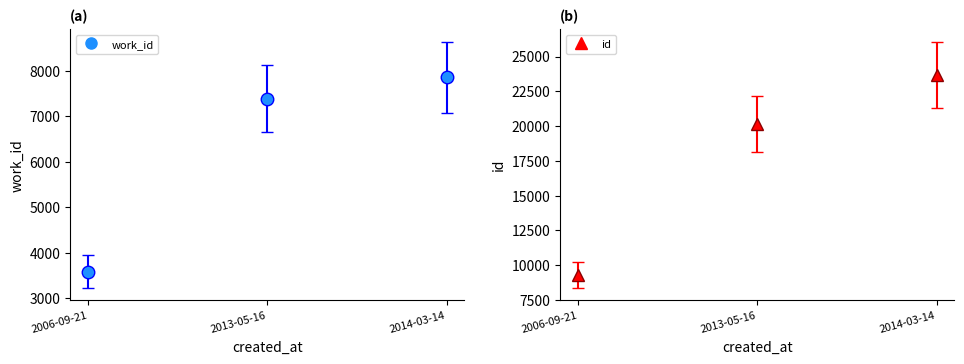

Which series has the largest range (max minus min)?

id